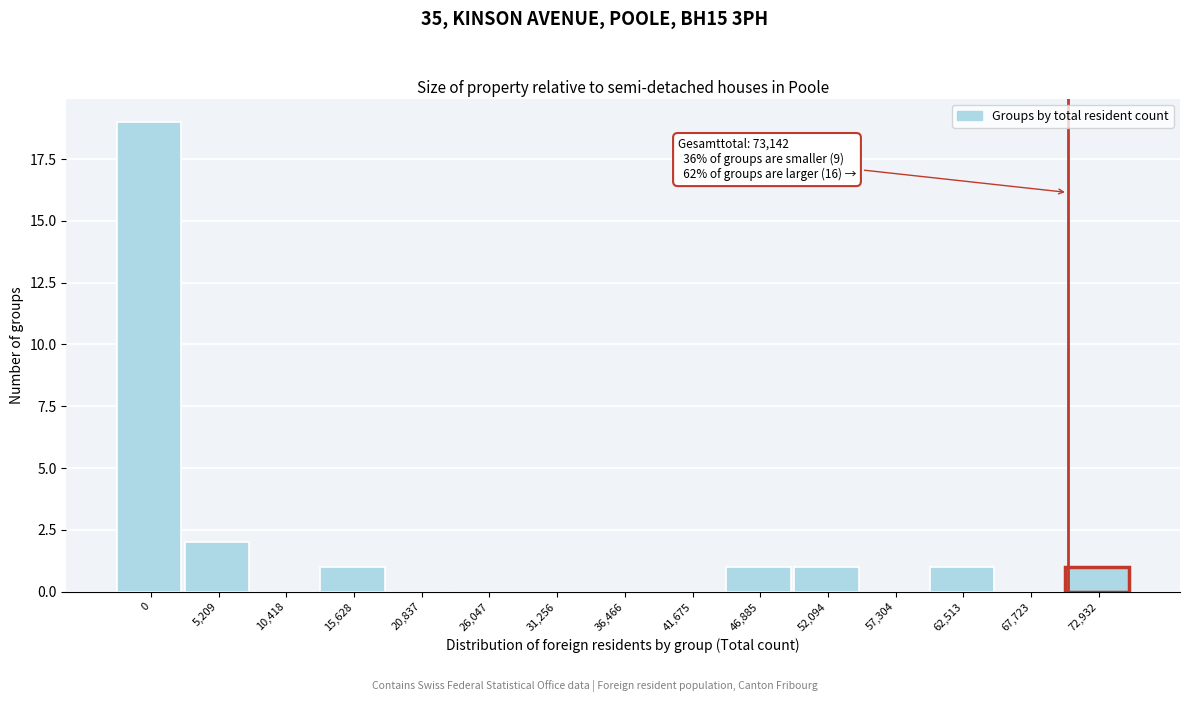

Reading right to left, transcribe all the data shown in this chart.

72,932=1	67,723=0	62,513=1	57,304=0	52,094=1	46,885=1	41,675=0	36,466=0	31,256=0	26,047=0	20,837=0	15,628=1	10,418=0	5,209=2	0=19